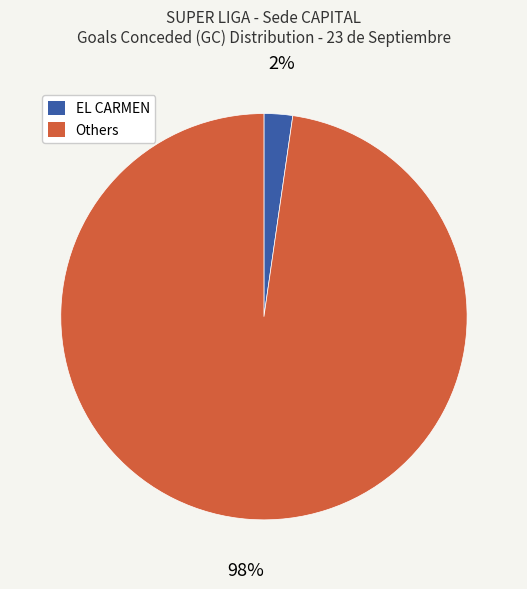

How many slices are in this pie chart?

2